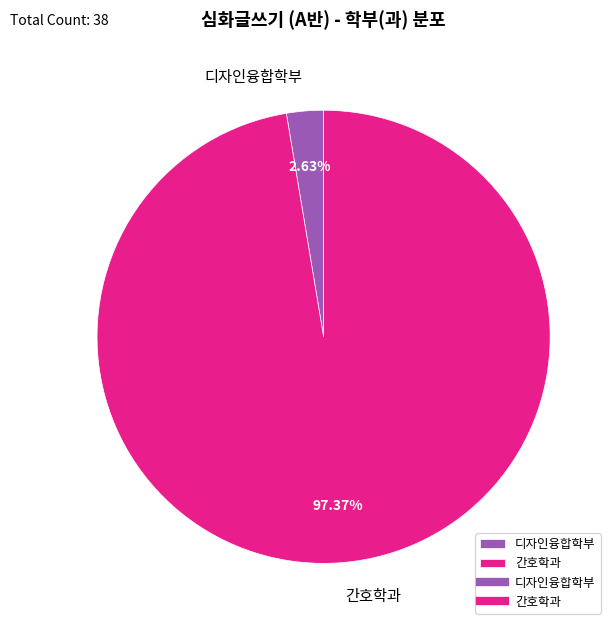

Which slice is the largest?

간호학과